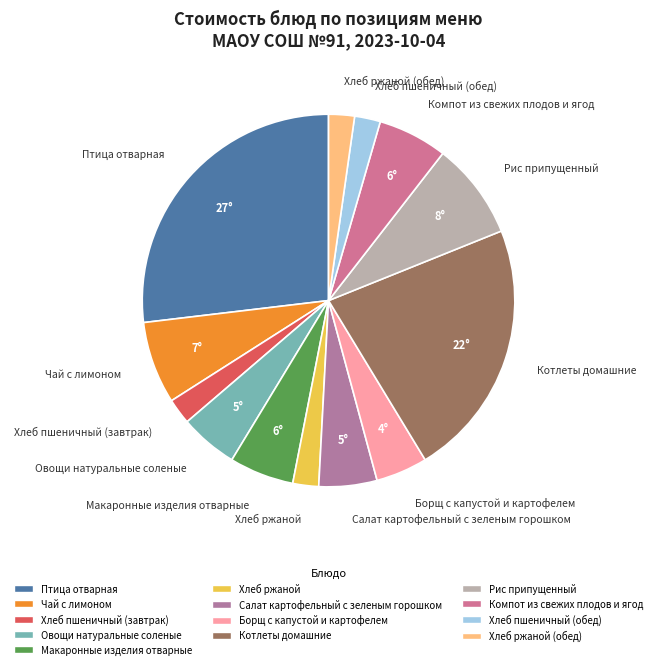

Which category has the biggest portion of the pie?

Птица отварная